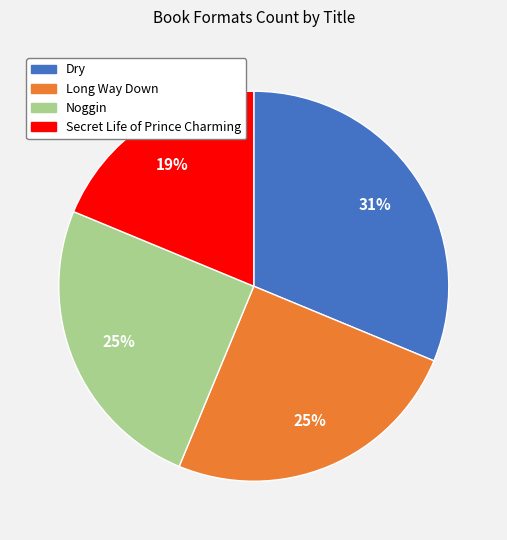

Count the number of slices in the pie.

4